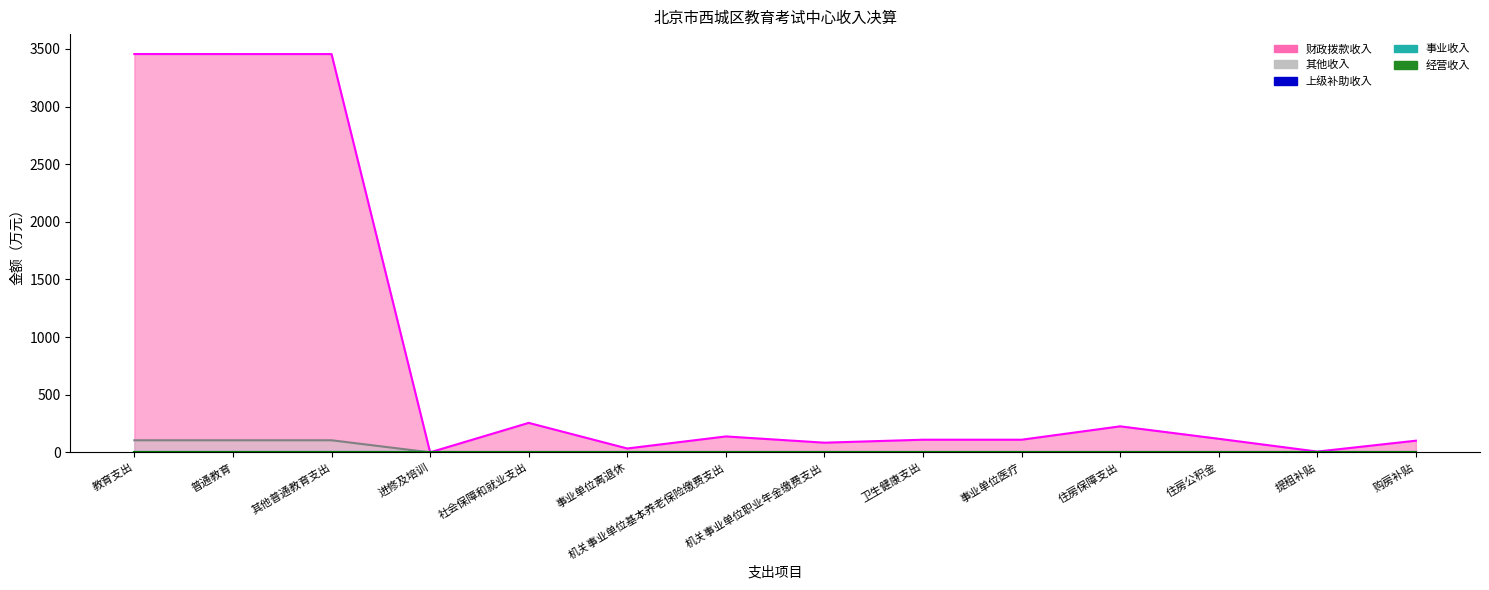

Where does the 财政拨款收入 series first go above 117?

教育支出